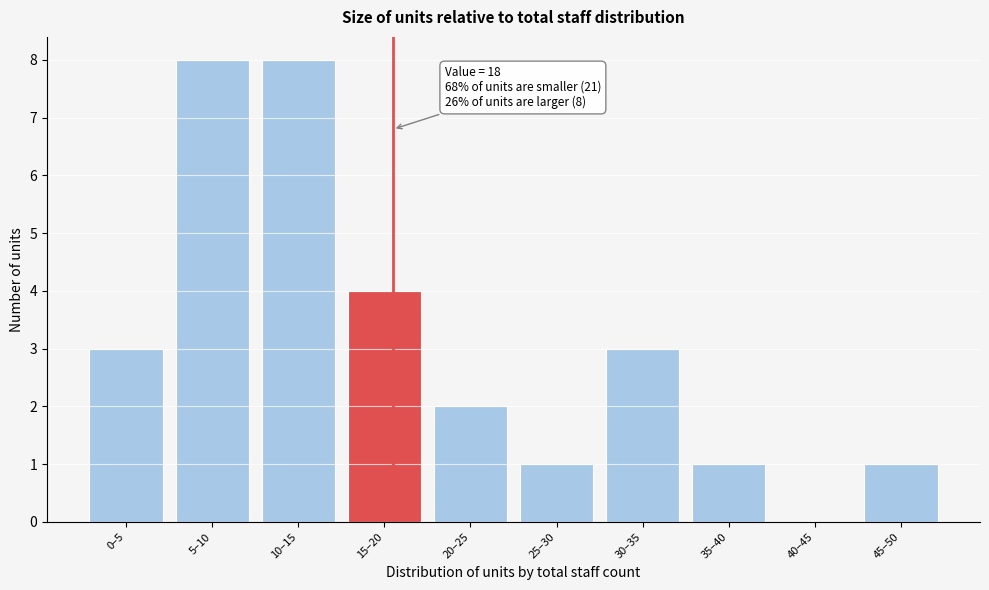

Reading right to left, extract all data points from this chart.

45–50=1	40–45=0	35–40=1	30–35=3	25–30=1	20–25=2	15–20=4	10–15=8	5–10=8	0–5=3